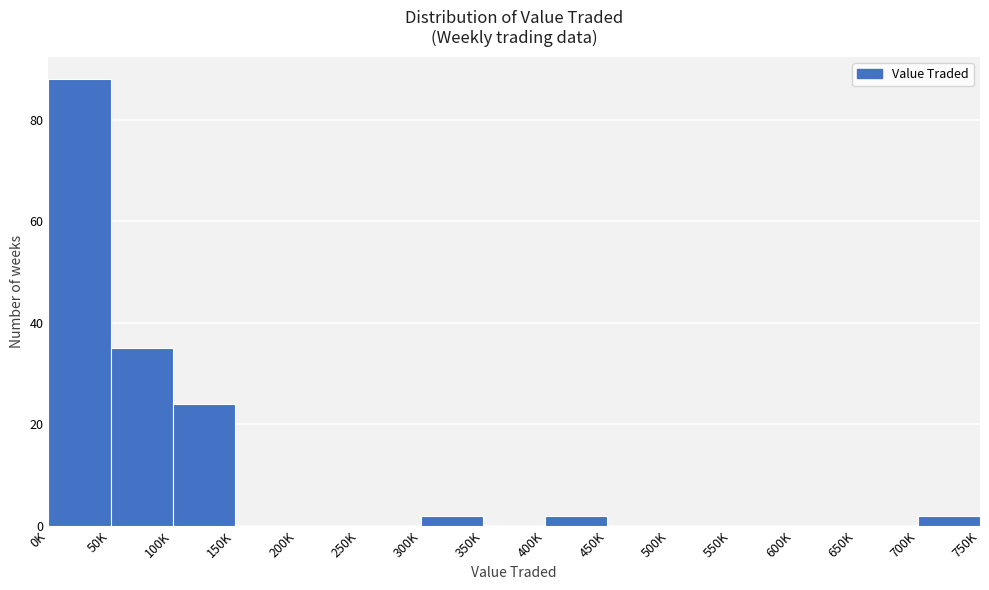

Reading left to right, extract all data points from this chart.

0K=88	50K=35	100K=24	150K=0	200K=0	250K=0	300K=2	350K=0	400K=2	450K=0	500K=0	550K=0	600K=0	650K=0	700K=2